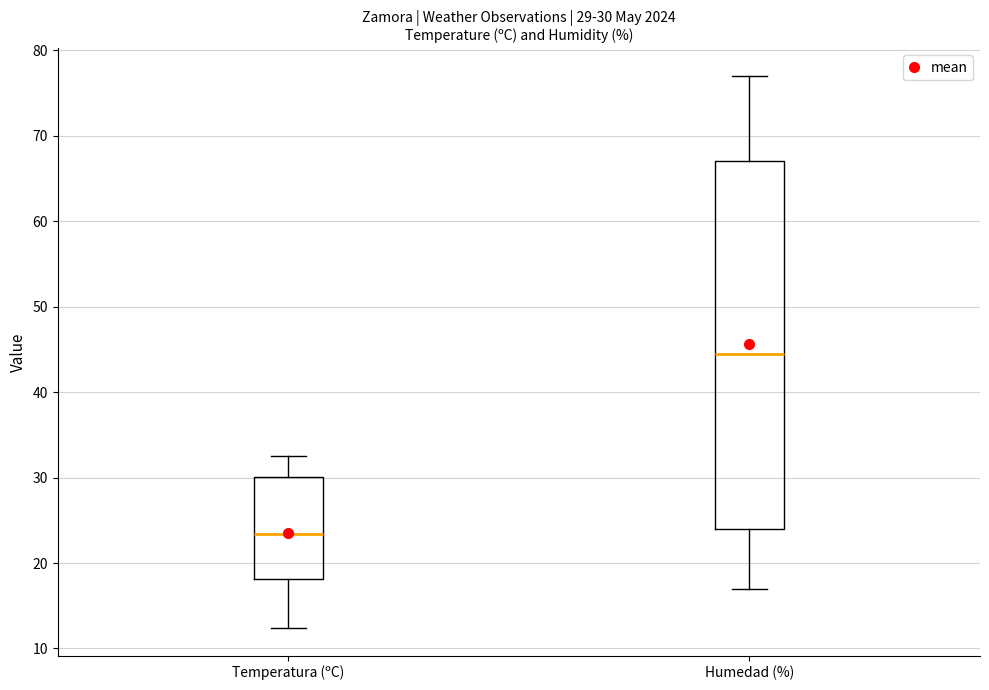

Which box is the tallest, from its lower edge to its upper edge?

Humedad (%)